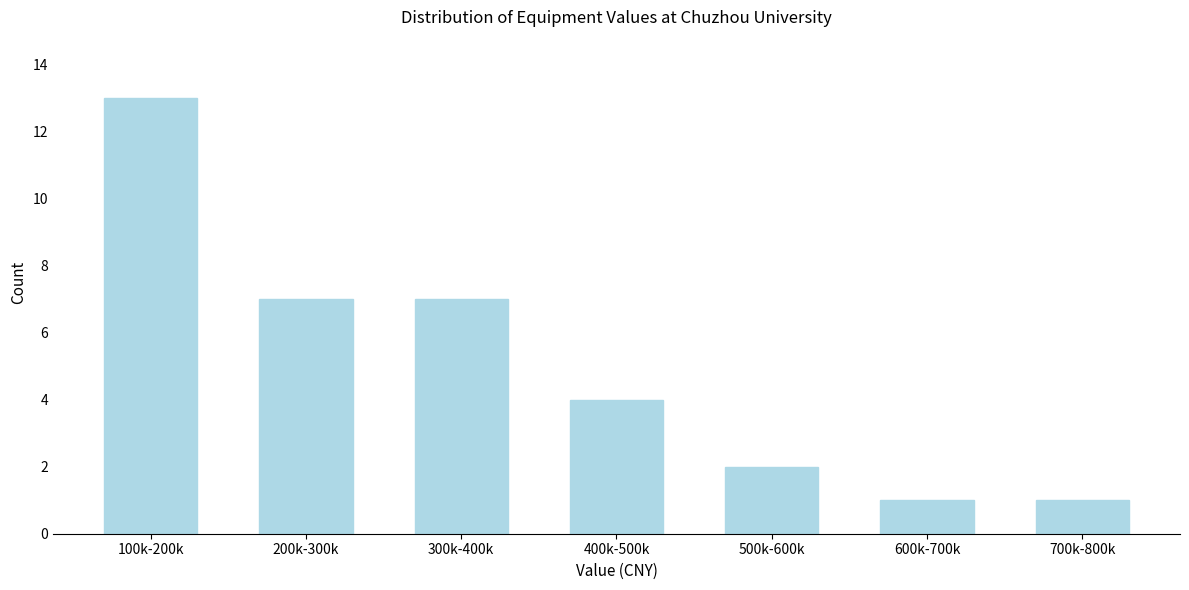

Reading left to right, transcribe all the data shown in this chart.

13	7	7	4	2	1	1